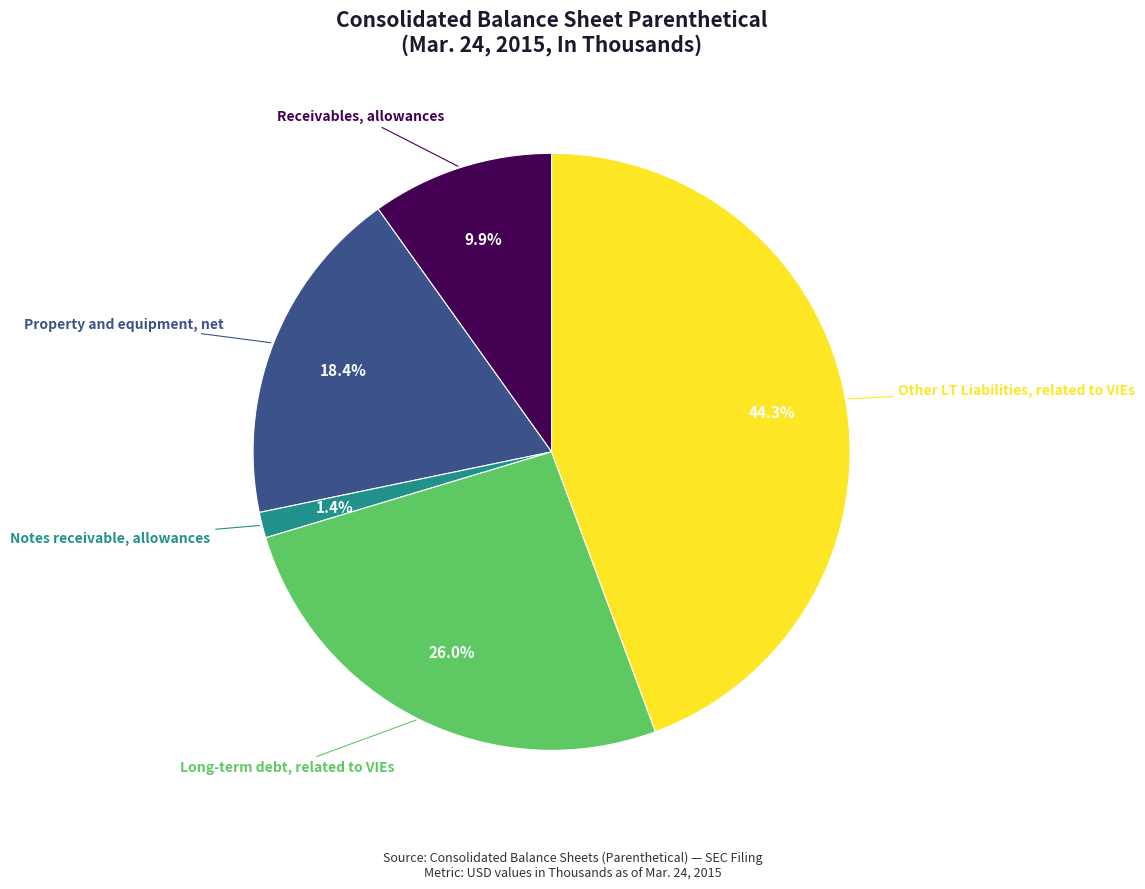

Does any single category account for the majority?

No